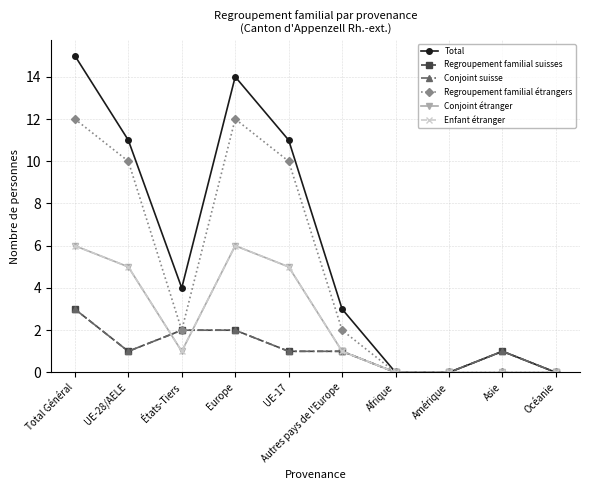

What are all the series names shown in the legend?

Total, Regroupement familial suisses, Conjoint suisse, Regroupement familial étrangers, Conjoint étranger, Enfant étranger